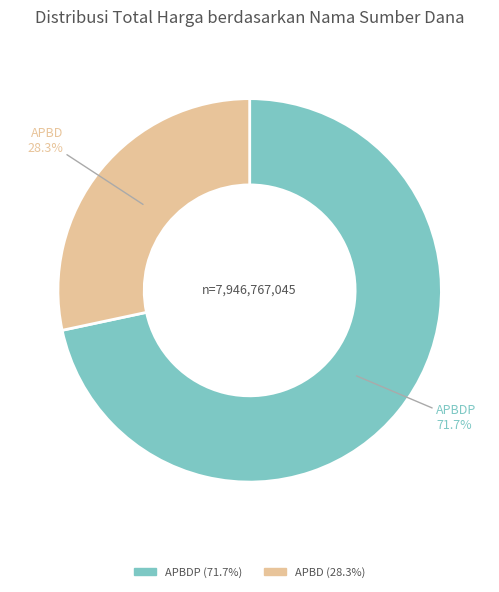

How many slices are in this pie chart?

2